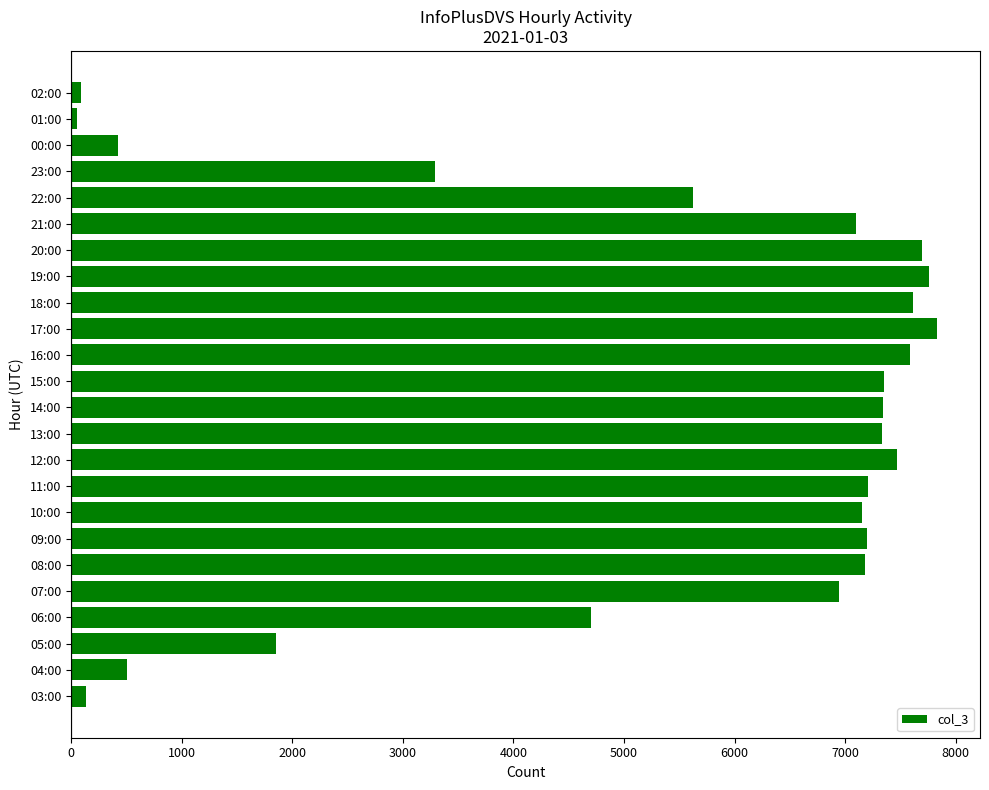

What is the sum of all values?

127392